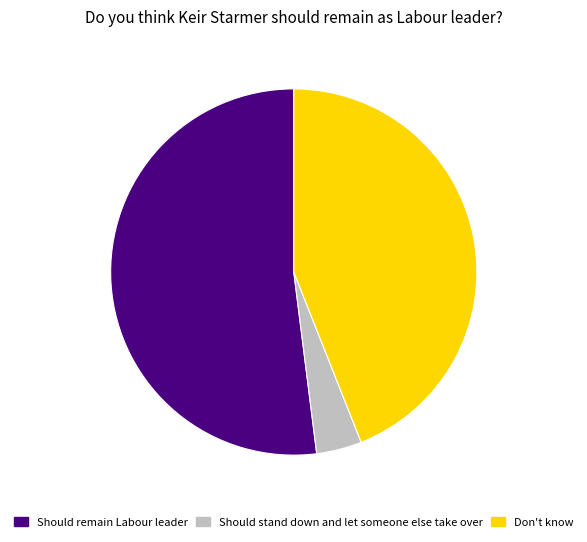

Between Should remain Labour leader and Don't know, which is larger?

Should remain Labour leader